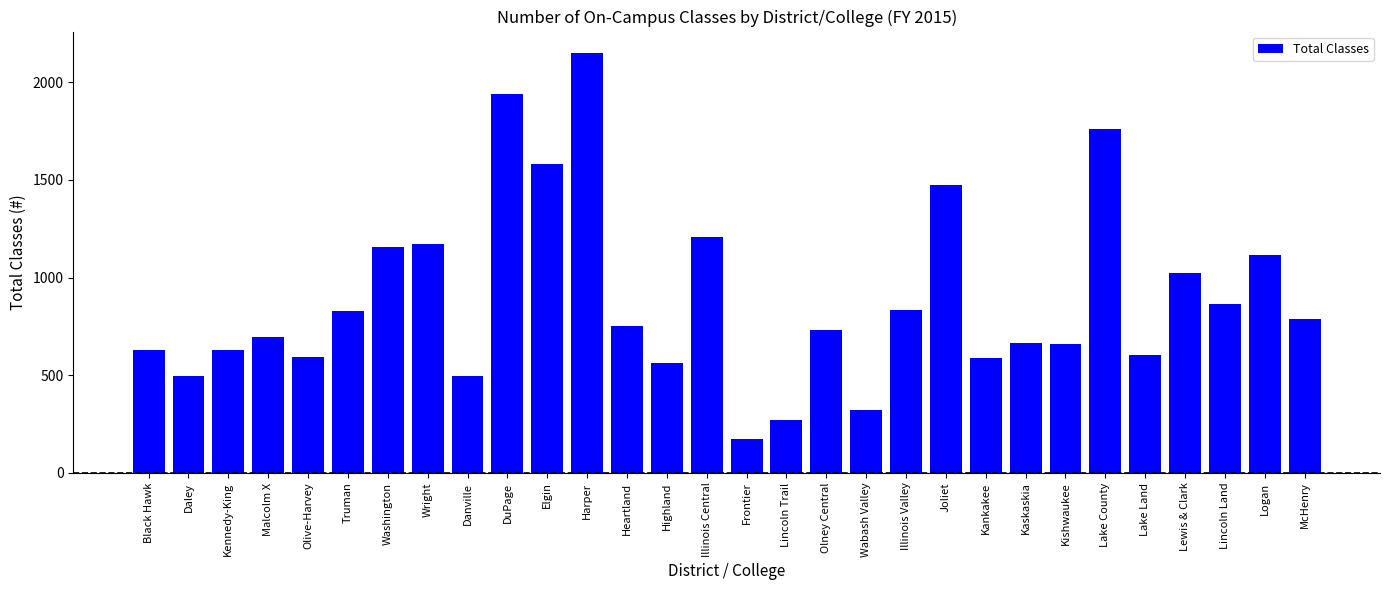

Approximately how many times larger is the value at Elgin compared to McHenry?

2.0